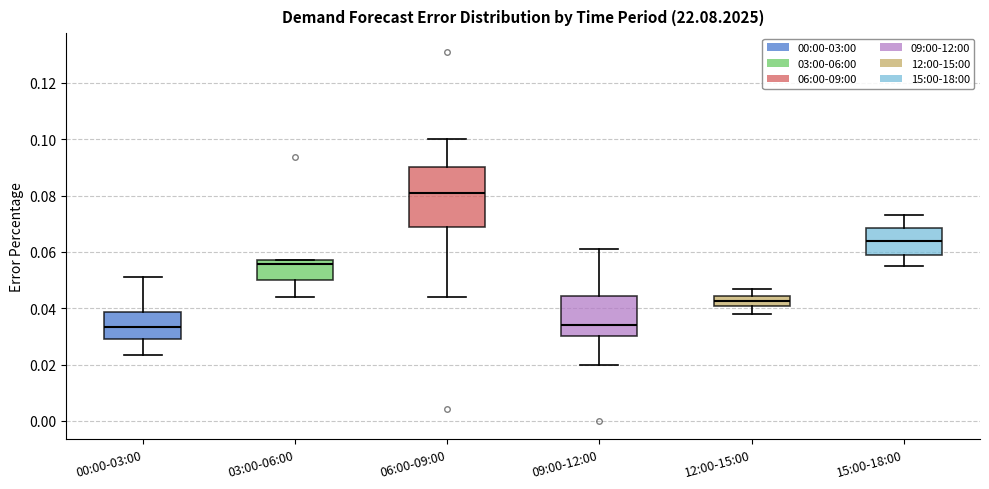

Reading left to right, read every box against the y-axis: the position of its median line, the range the box covers, and the ends of its whiskers. The values are not printed on the chart, so give them approximately, as read against the axis.

00:00-03:00: median 0.034, box 0.030 to 0.038, whiskers 0.024 to 0.052
03:00-06:00: median 0.056, box 0.050 to 0.058, whiskers 0.044 to 0.058
06:00-09:00: median 0.080, box 0.068 to 0.090, whiskers 0.044 to 0.100
09:00-12:00: median 0.034, box 0.030 to 0.044, whiskers 0.020 to 0.062
12:00-15:00: median 0.042, box 0.040 to 0.044, whiskers 0.038 to 0.048
15:00-18:00: median 0.064, box 0.058 to 0.068, whiskers 0.056 to 0.074